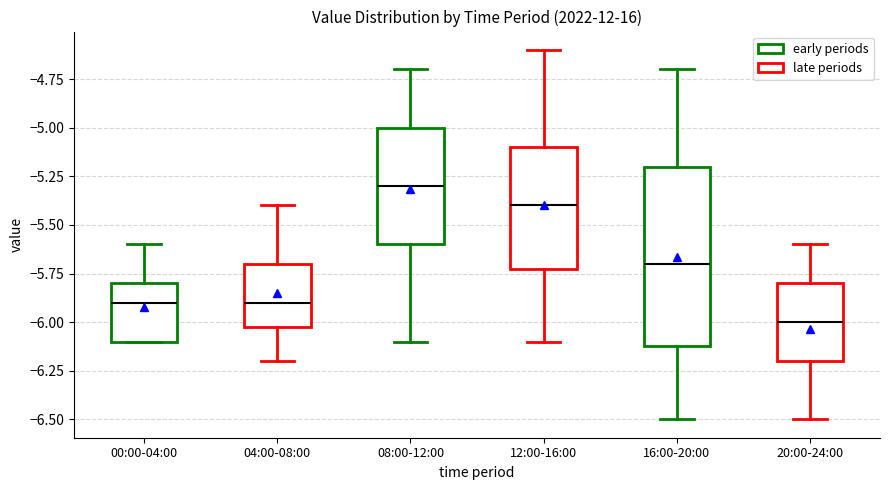

Which box's median line is the highest?

08:00-12:00